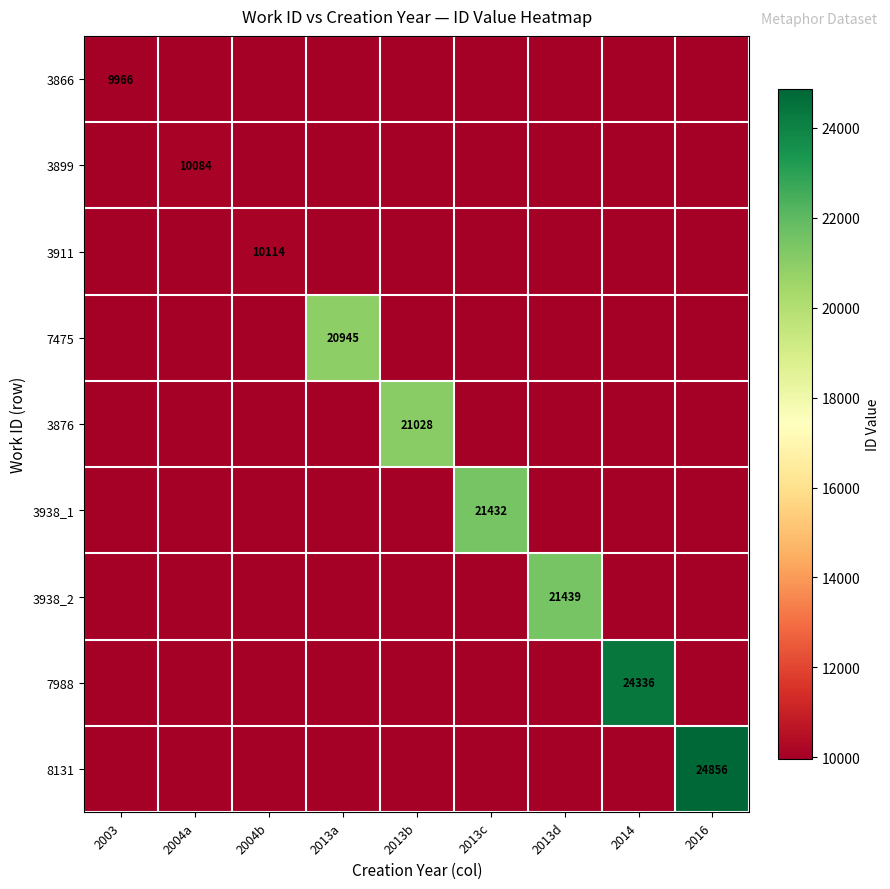

Is it true that 7988 equals 41919 at 2014?

False